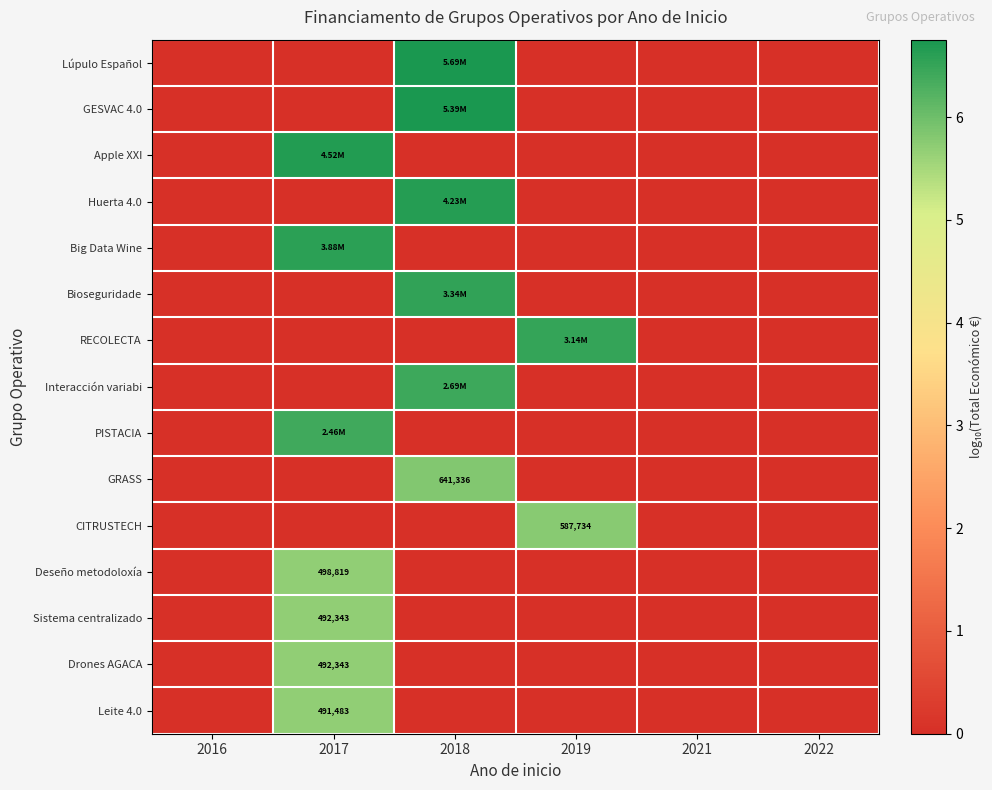

Which series has the largest total across all categories?

Lúpulo Español